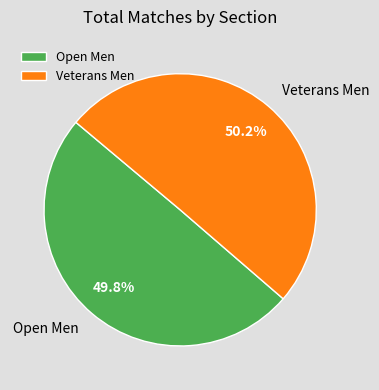

Does any single category account for the majority?

Yes